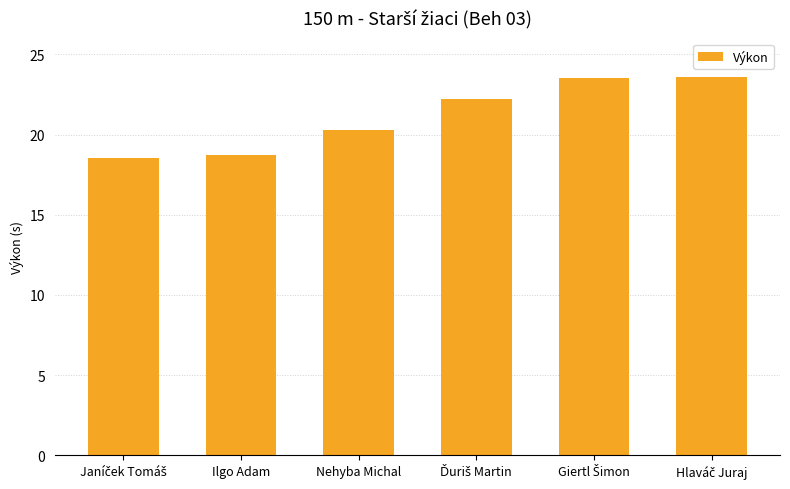

What is the label of the 5th bar from the right?

Ilgo Adam